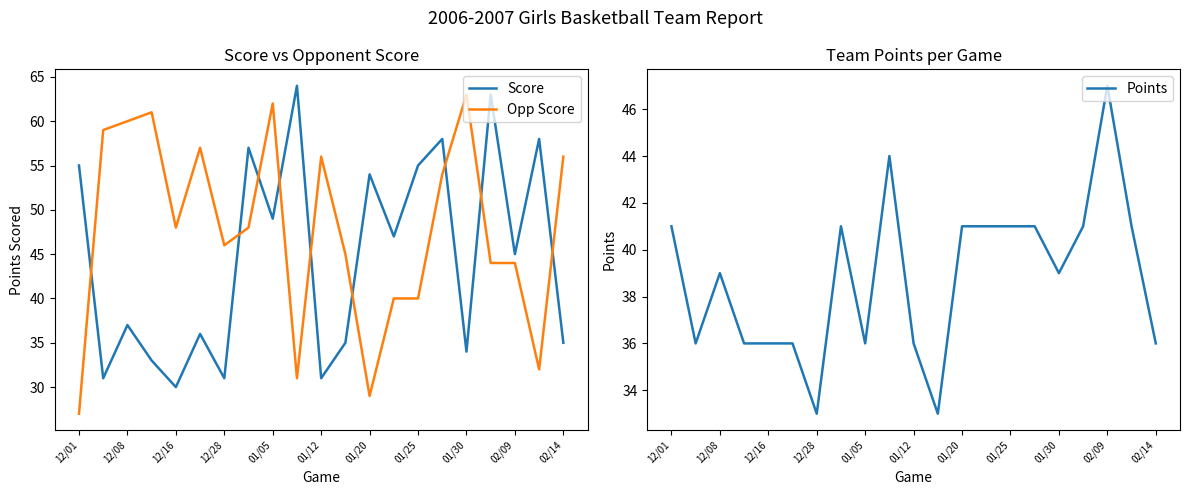

True or false: Points and Opp Score intersect in this chart.

True